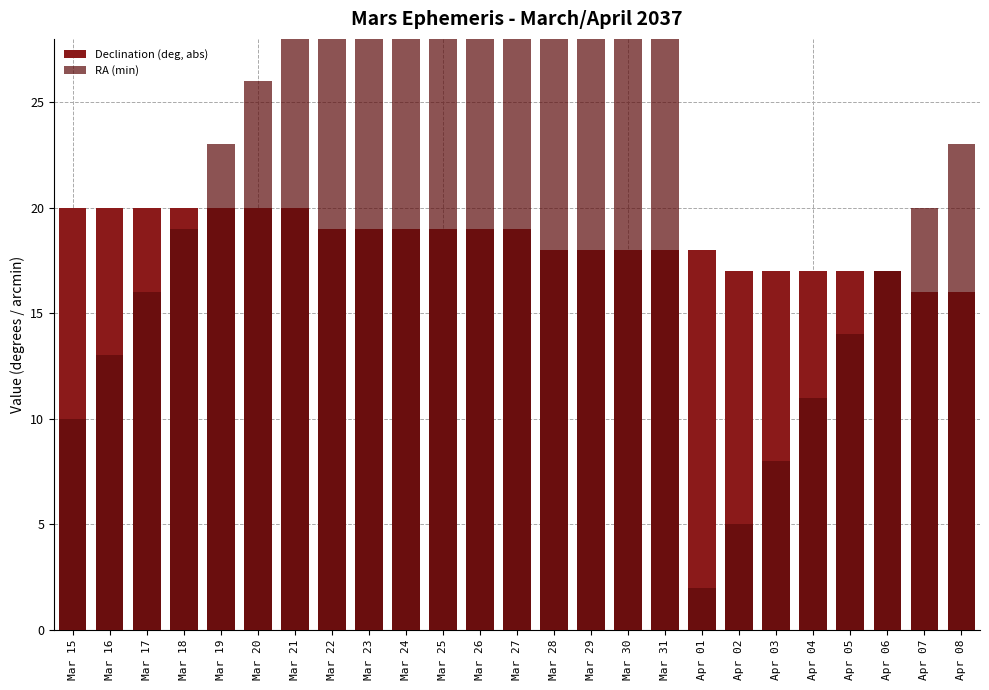

Count the Declination (deg, abs) values in the range 17 to 20.

23